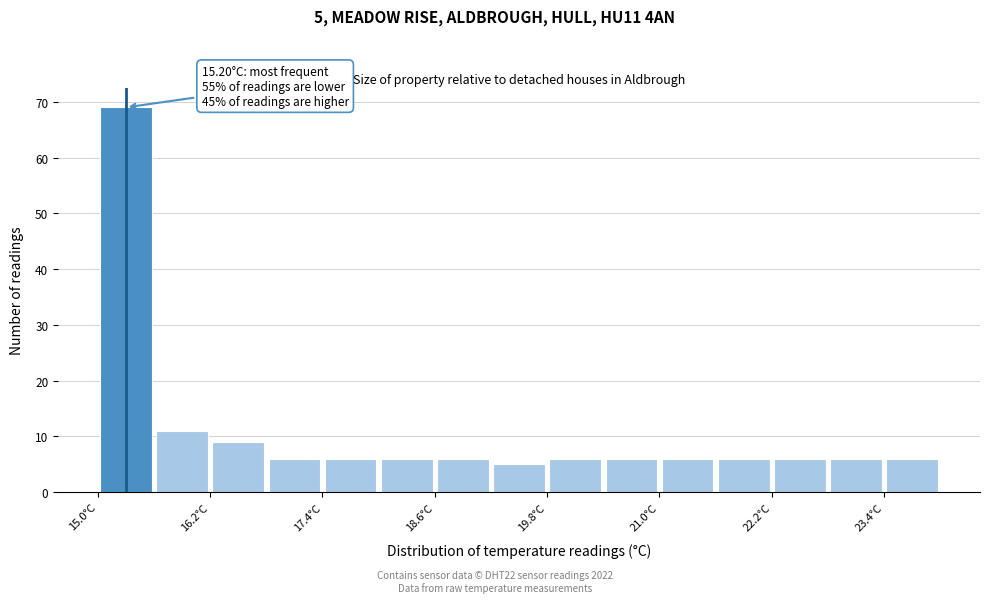

Around what value on the x-axis is the tallest bar? Give the approximate position of its centre, as read against the axis.

15.4